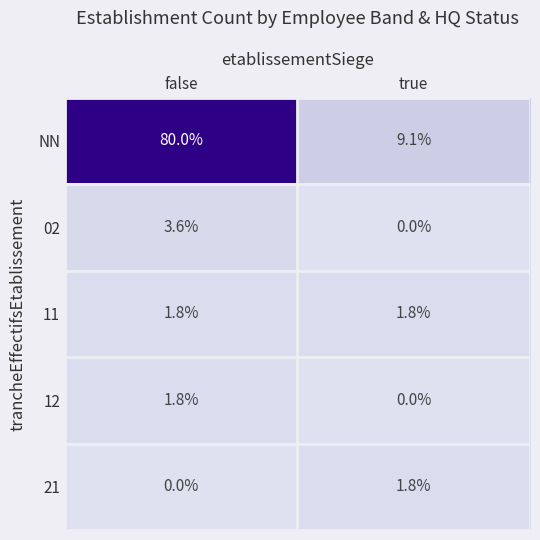

Count the number of data series in this chart.

5